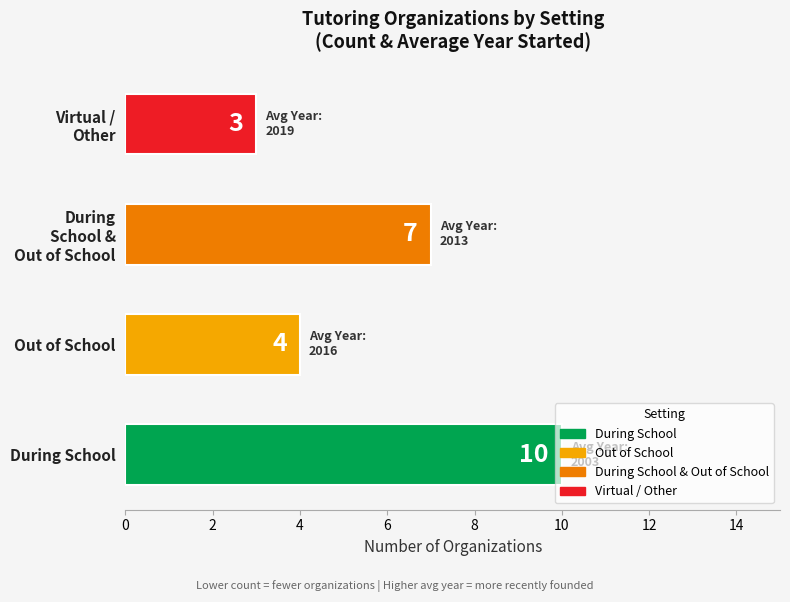

Are the bars horizontal?

Yes